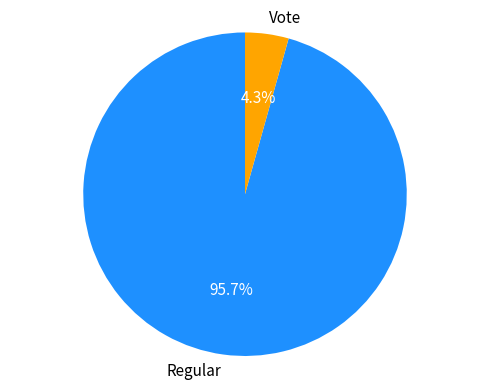

Does Regular represent more than half of the total?

Yes